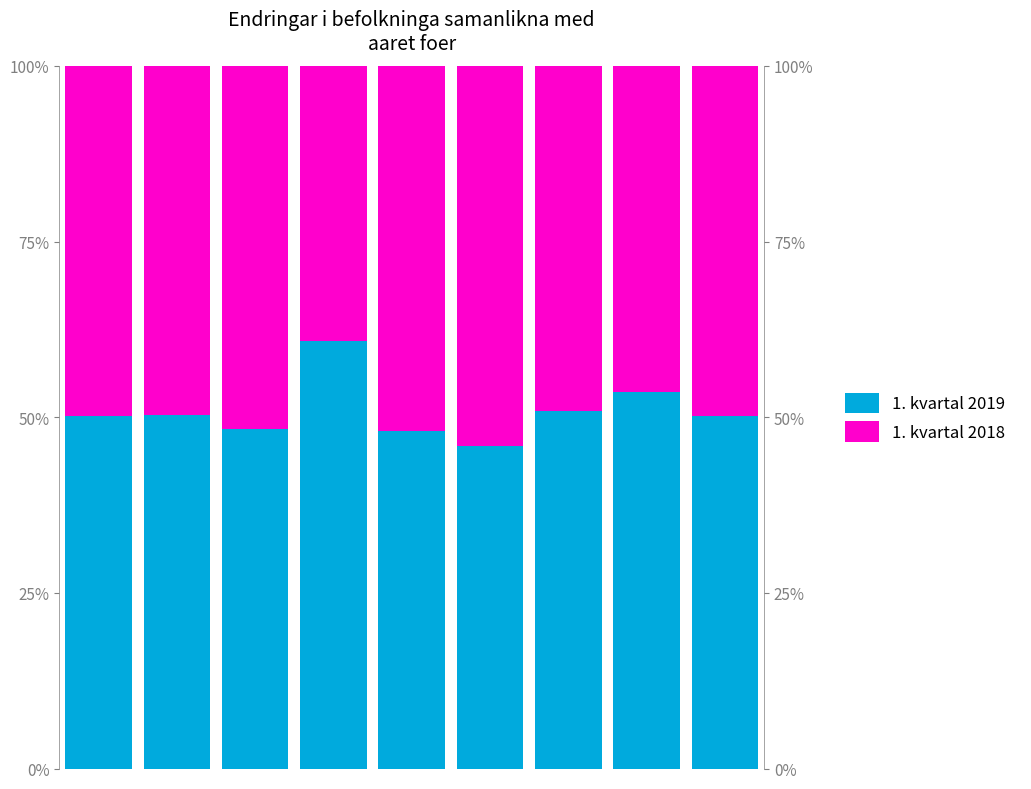

What is the sum of all 1. kvartal 2019 values?

458.2